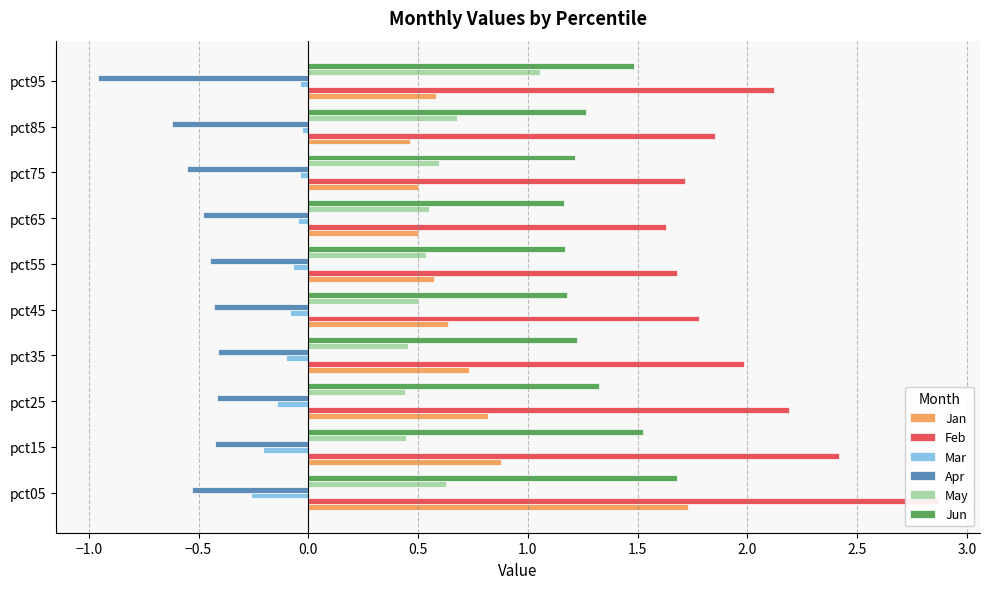

What is the difference between the maximum and second lowest values in the Mar series?

0.2